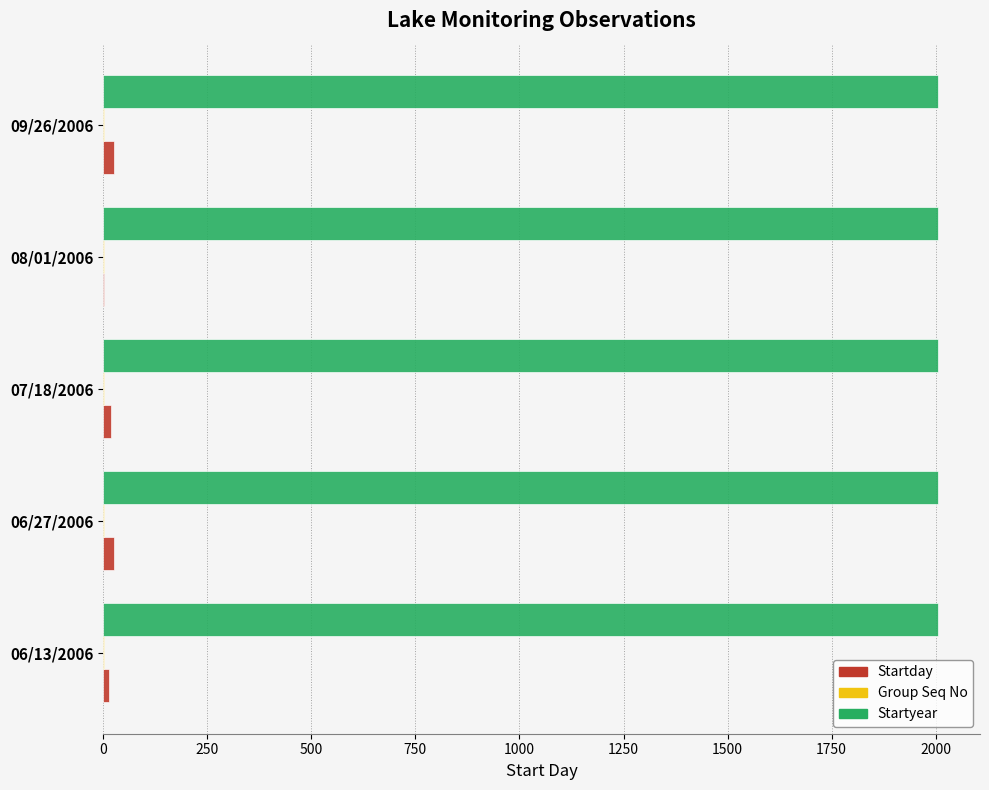

Which series has the largest total across all categories?

Startyear